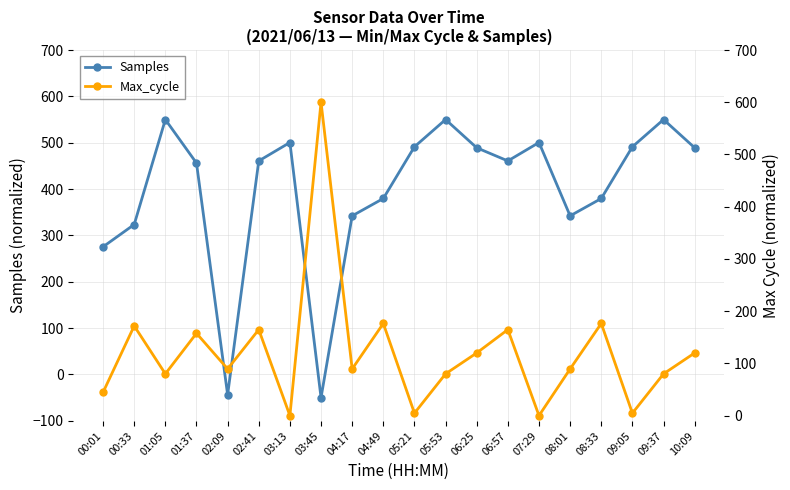

At which label is Samples closest to 250?

00:01